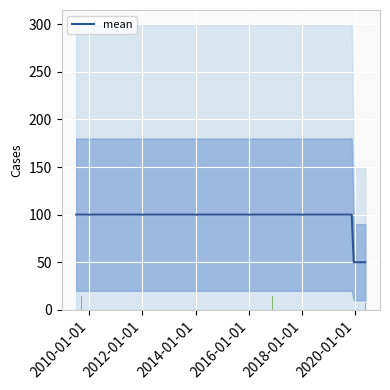

Are the bars grouped side by side (vs. stacked)?

No